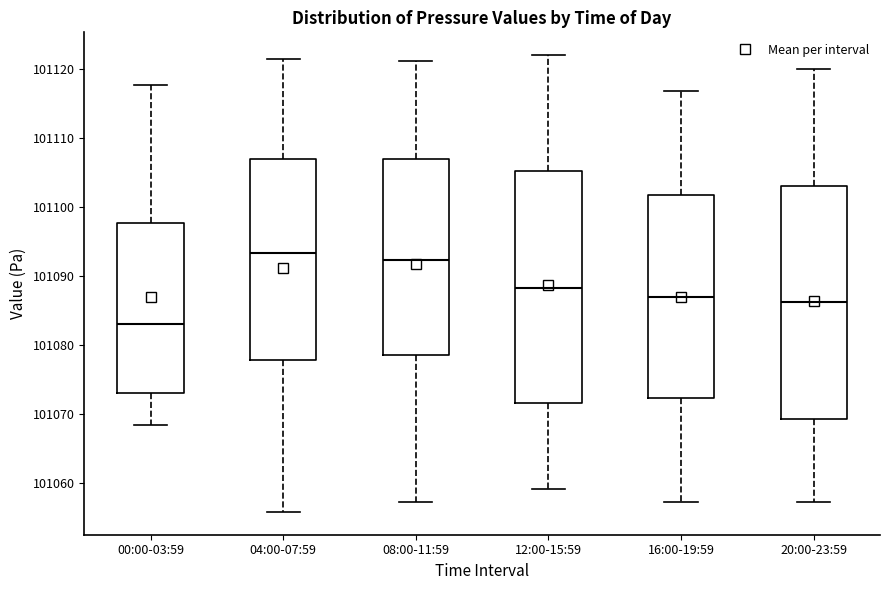

Reading left to right, transcribe this box plot: for each box, give where its median line is, the range the box spans, and where its two whiskers end, as read against the y-axis. The values are not printed on the chart, so give them approximately, as read against the axis.

00:00-03:59: median 101083, box 101073 to 101098, whiskers 101068 to 101118
04:00-07:59: median 101093, box 101078 to 101107, whiskers 101056 to 101121
08:00-11:59: median 101092, box 101079 to 101107, whiskers 101057 to 101121
12:00-15:59: median 101088, box 101072 to 101105, whiskers 101059 to 101122
16:00-19:59: median 101087, box 101072 to 101102, whiskers 101057 to 101117
20:00-23:59: median 101086, box 101069 to 101103, whiskers 101057 to 101120